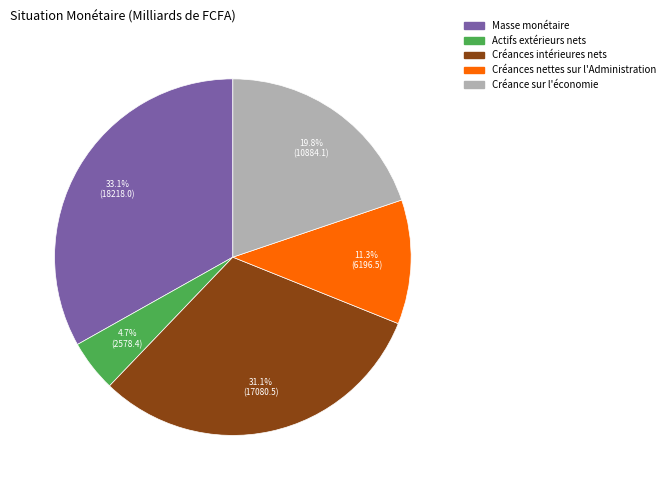

True or false: Créances intérieures nets accounts for 36% of the total.

False